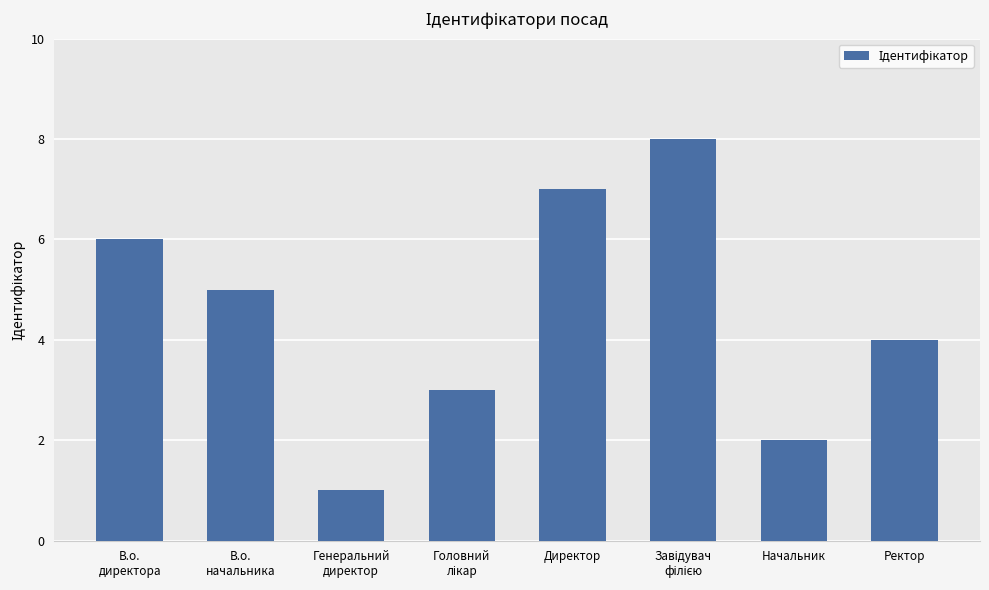

Reading right to left, extract all data points from this chart.

4	2	8	7	3	1	5	6